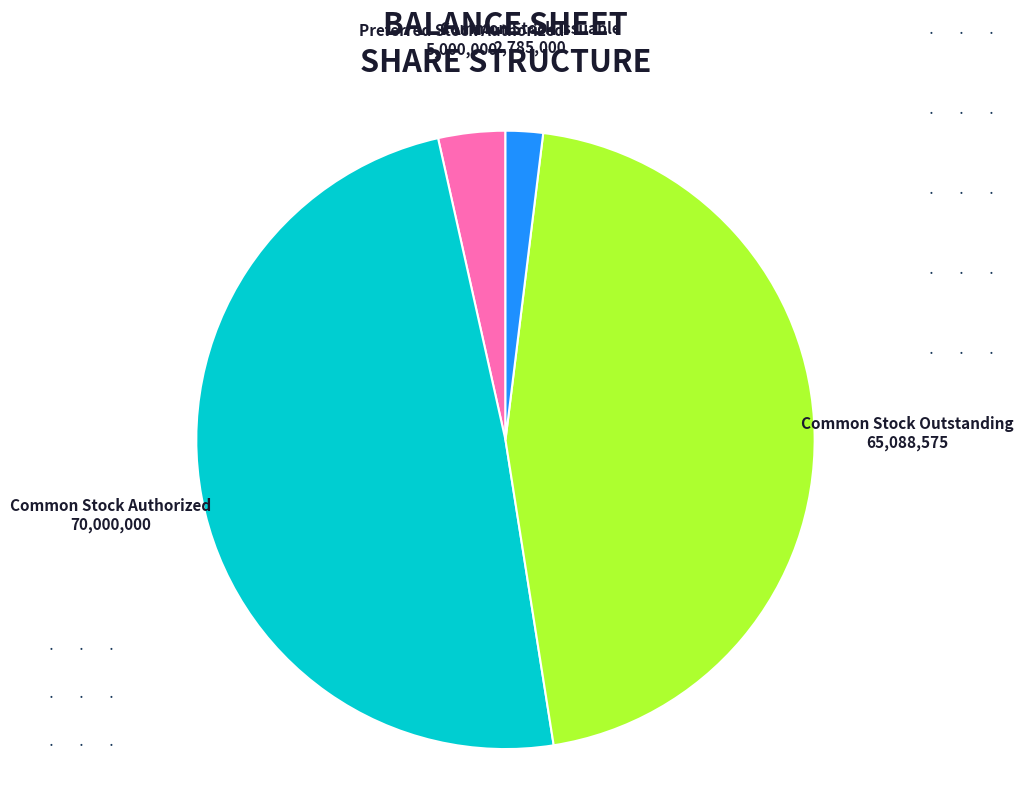

Is it true that Preferred Stock Authorized 5,000,000 is 16% of the pie?

False